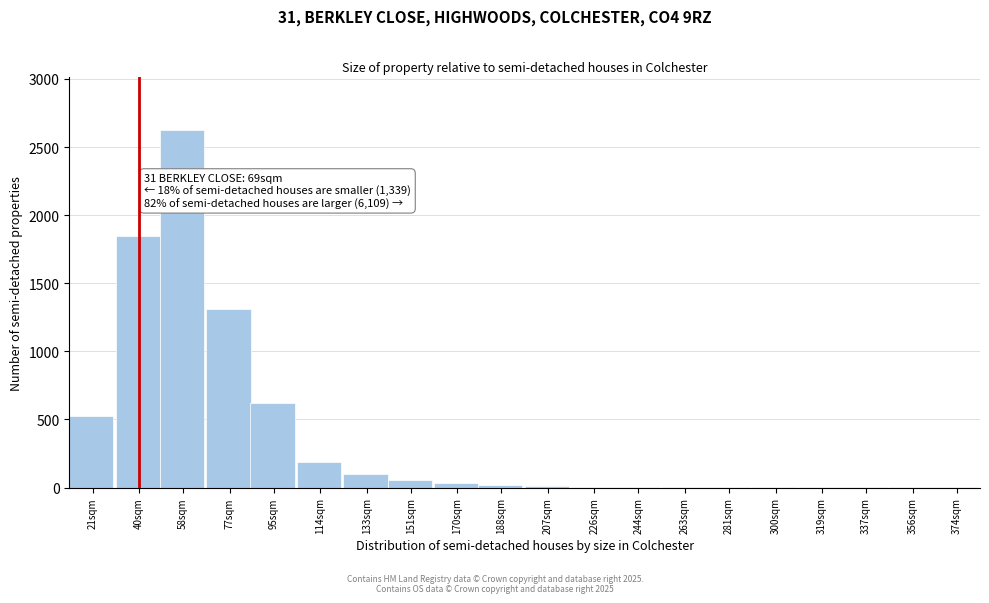

What is the sum of all values?

7357